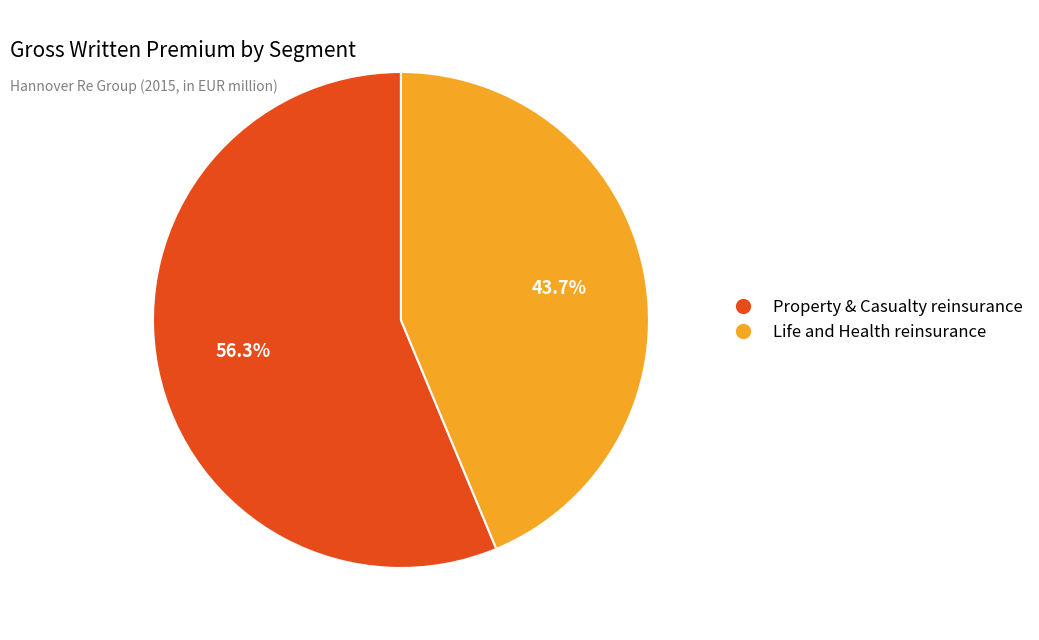

How many segments does this pie chart have?

2